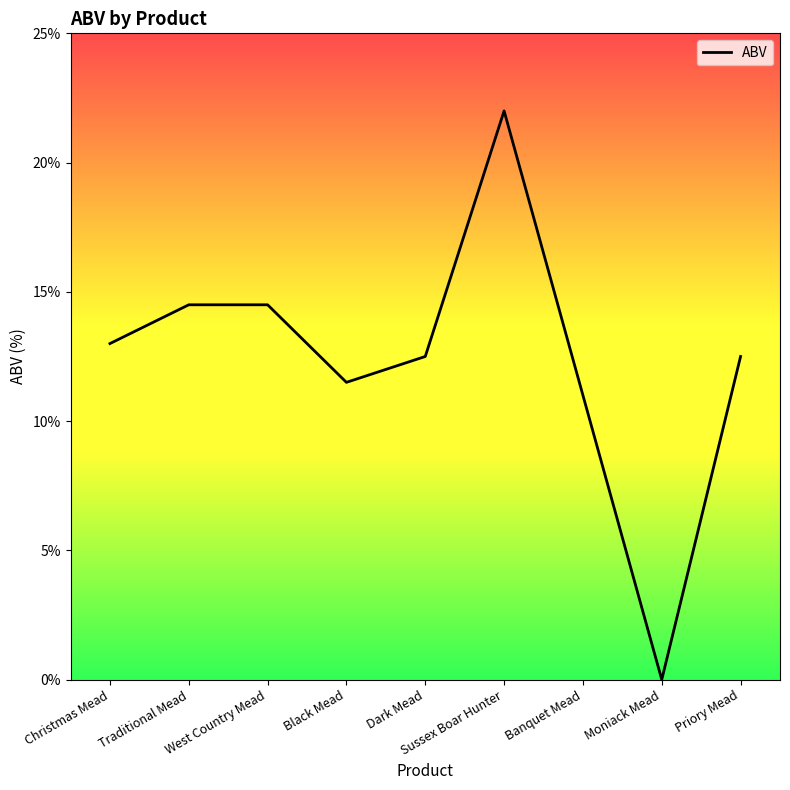

Reading right to left, extract all data points from this chart.

Priory Mead=12.5	Moniack Mead=0.0	Banquet Mead=11.0	Sussex Boar Hunter=22.0	Dark Mead=12.5	Black Mead=11.5	West Country Mead=14.5	Traditional Mead=14.5	Christmas Mead=13.0